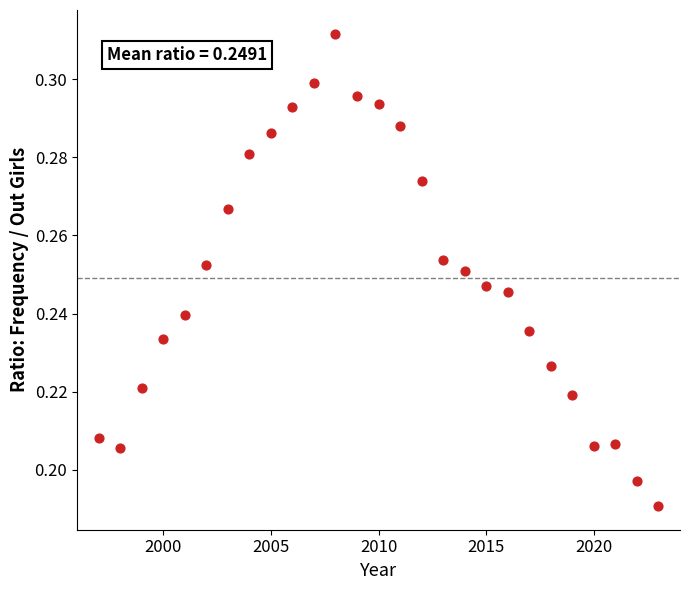

What is the range of X values (max minus min)?

26.0